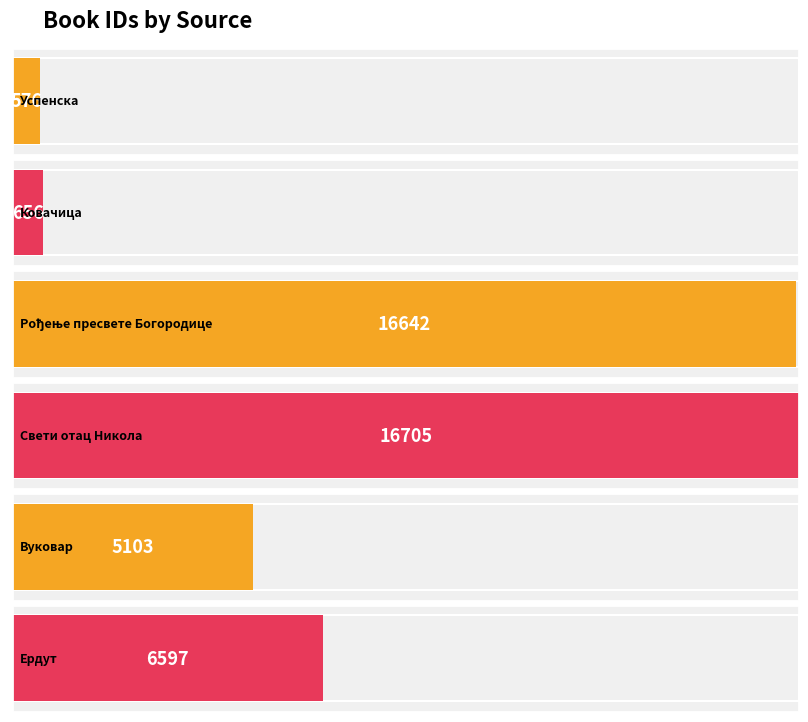

What value does the data have at Рођење пресвете Богородице?

16642